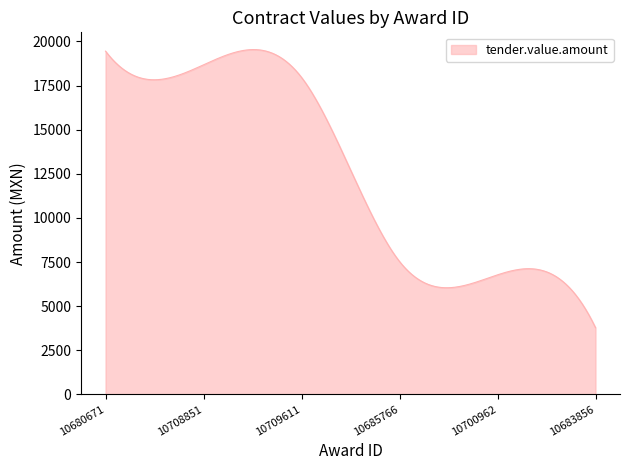

What is the difference between the maximum and minimum values?

15758.8